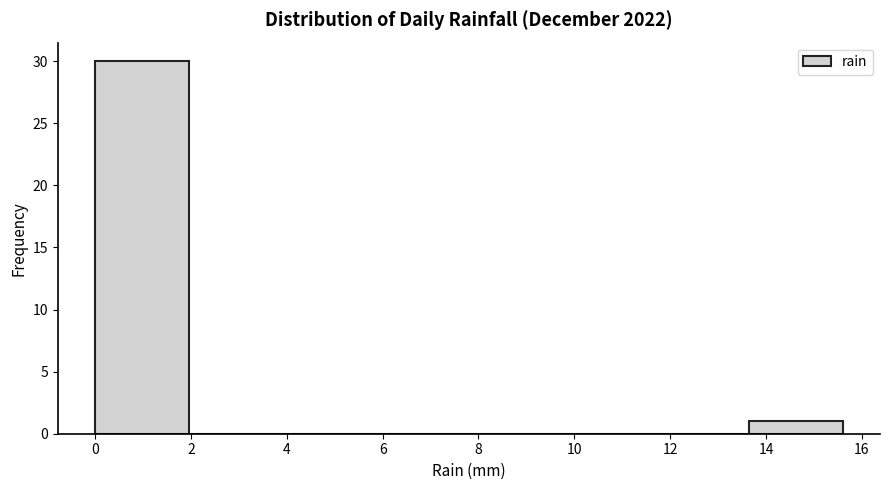

What is the height of the bar covering 0.00 to 1.95 on the x-axis? Neither the bar edges nor the heights are printed on the chart, so give them approximately, as read against the axes.

30